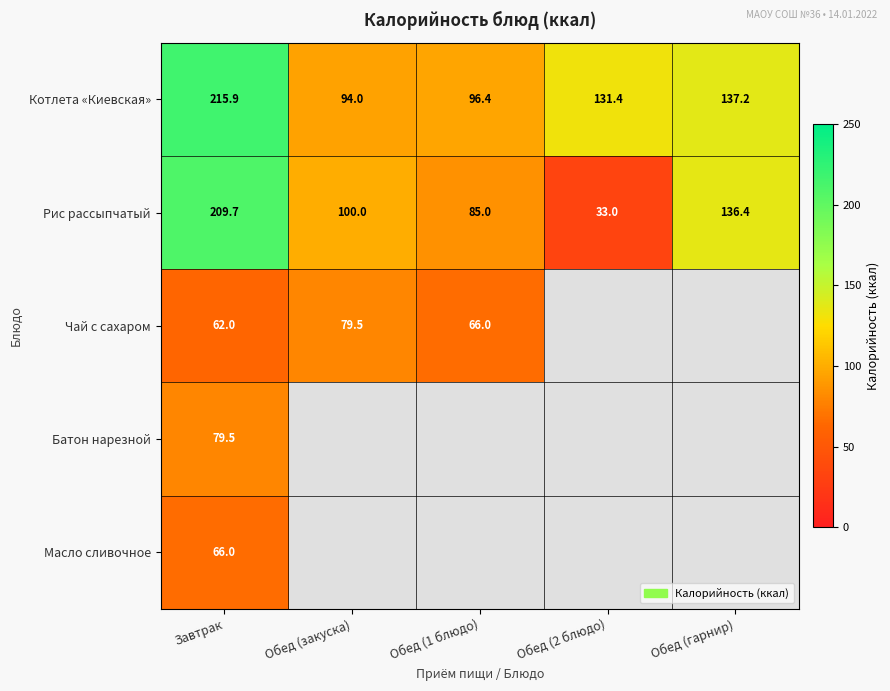

Which category has the highest value in the Котлета «Киевская» series?

Завтрак